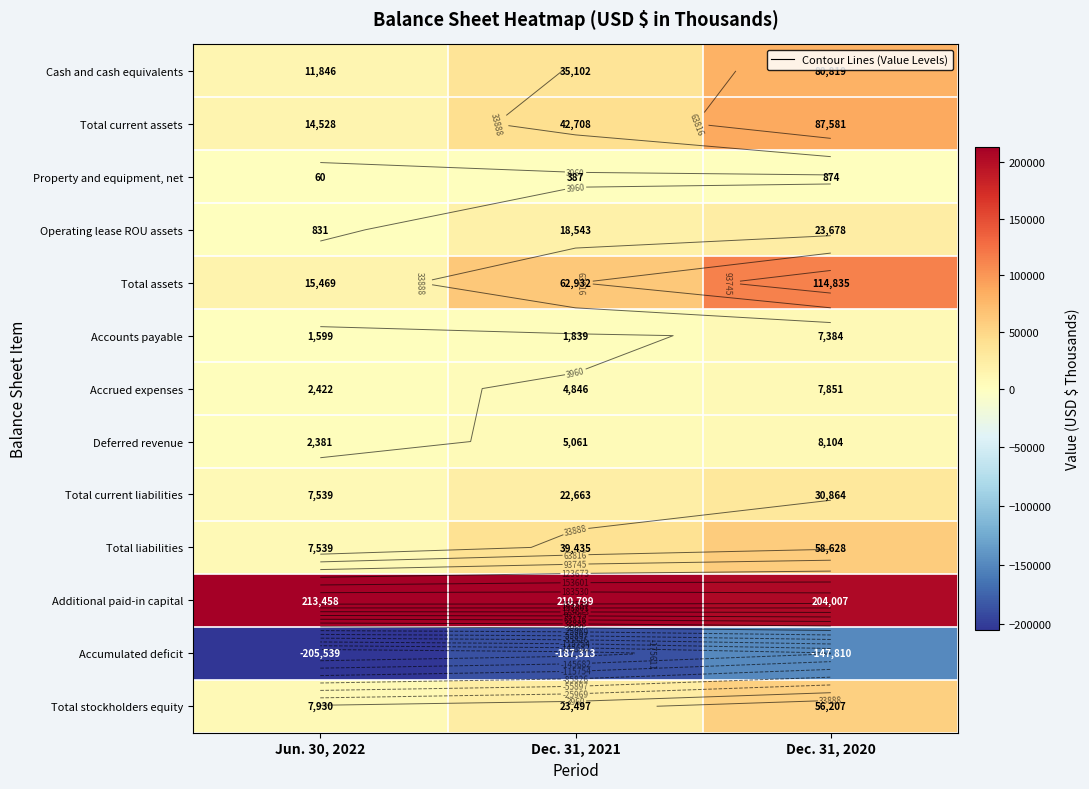

Which series has the largest total across all categories?

Additional paid-in capital